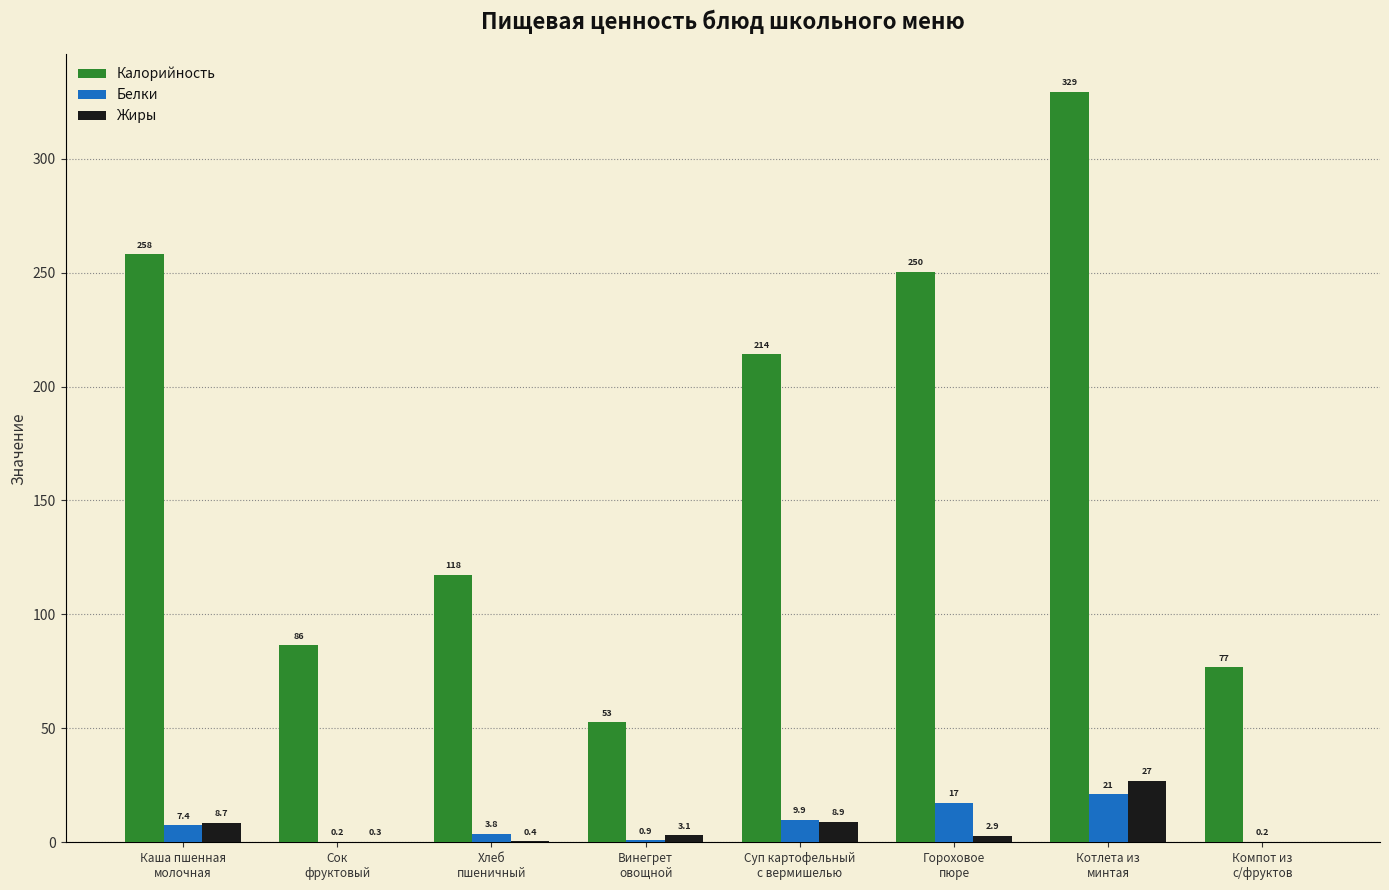

What is the total value across all series at Гороховое
пюре?

270.6